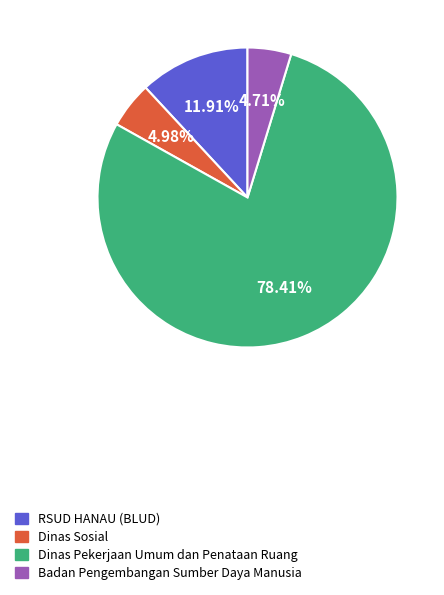

What is the ratio of the value at Dinas Sosial to the value at RSUD HANAU (BLUD)?

0.4